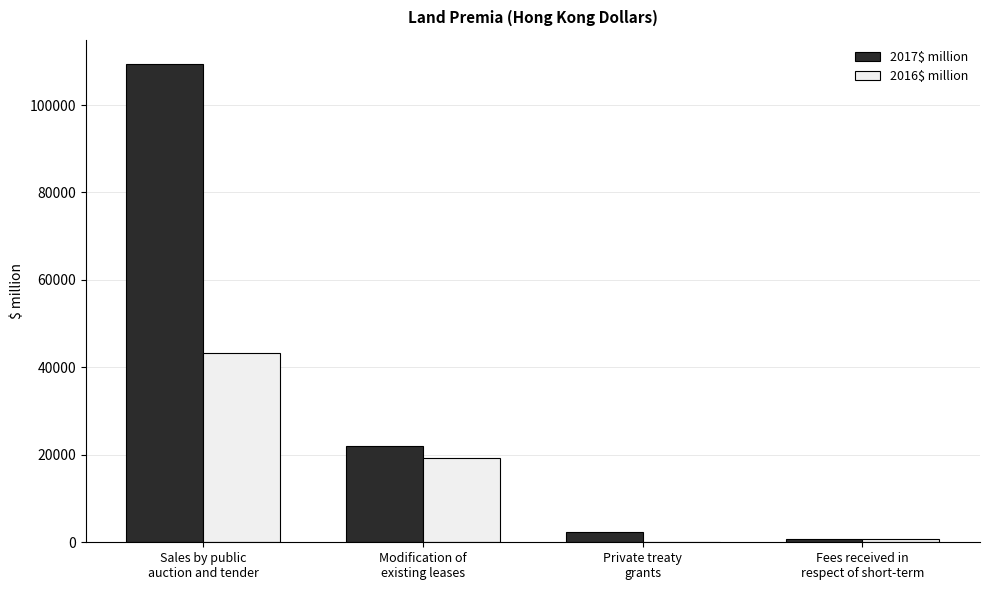

Count the number of data series in this chart.

2